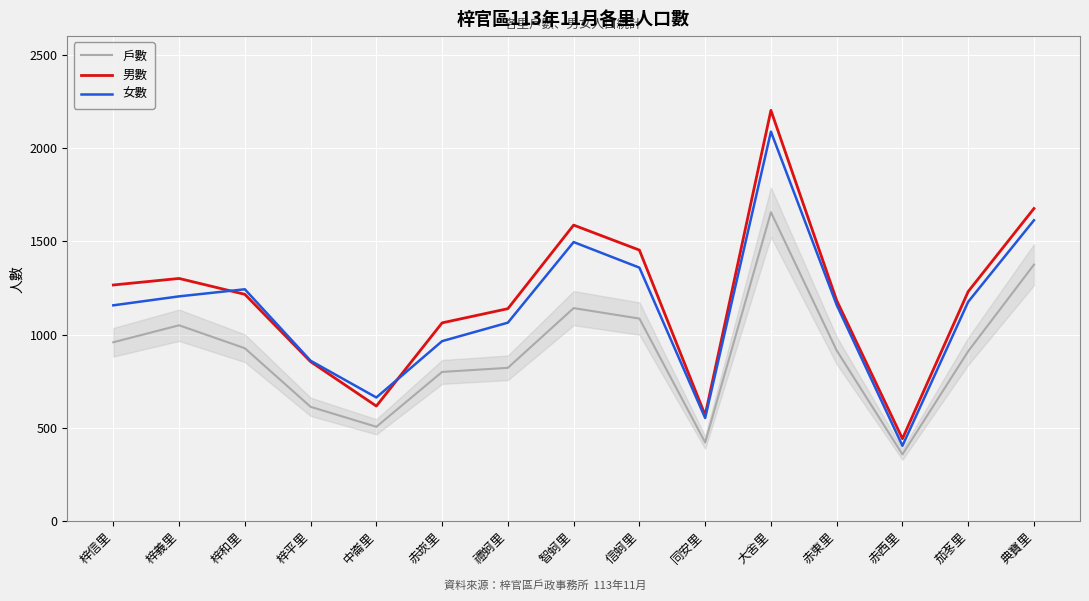

What is the minimum value for 男數?

442